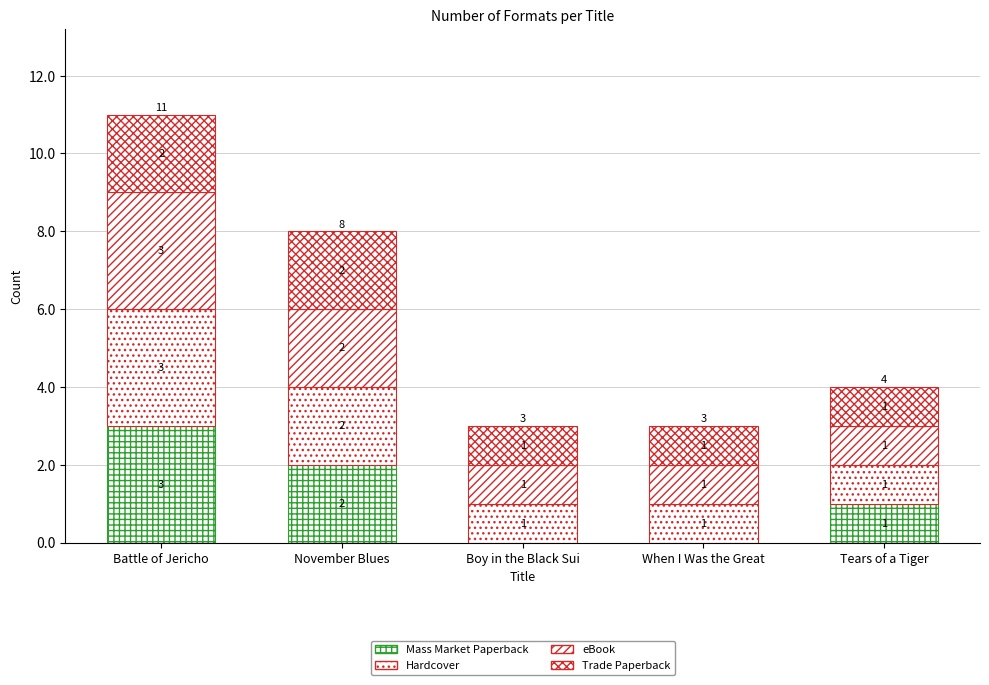

Which series has the largest total across all categories?

Hardcover